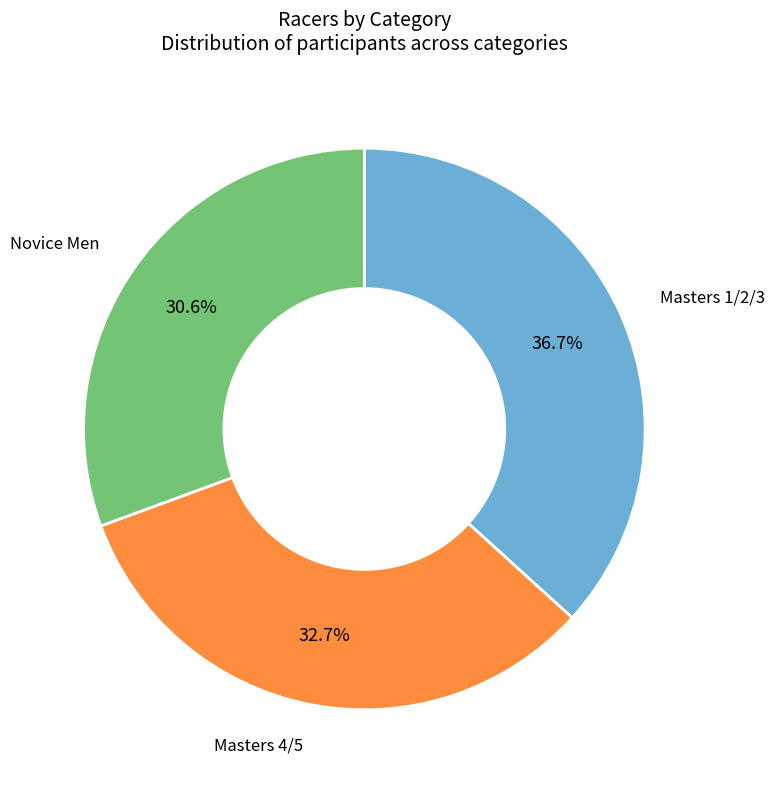

How many slices are in this pie chart?

3